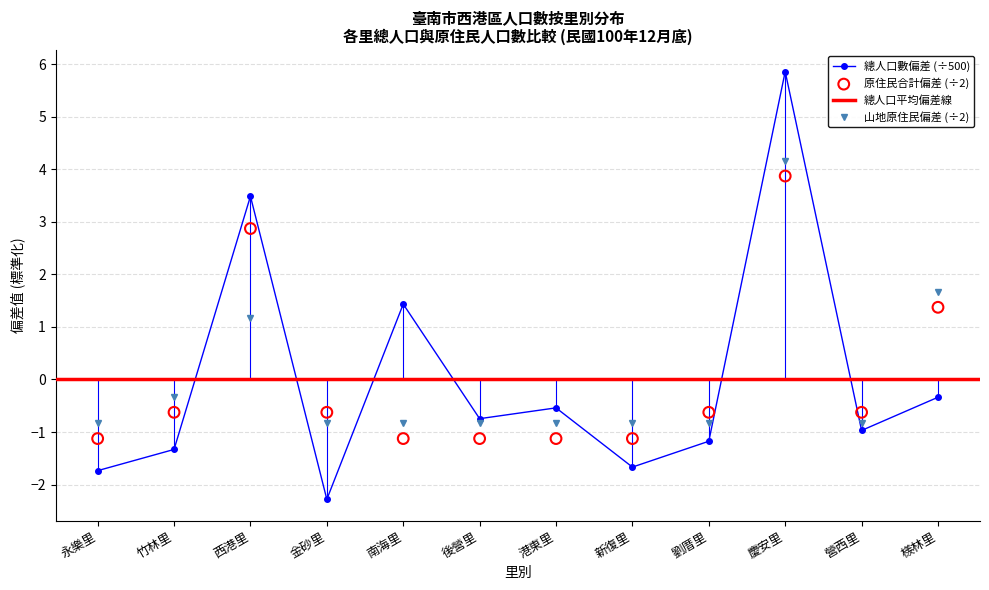

Which series has the largest Y range (max minus min)?

總人口數